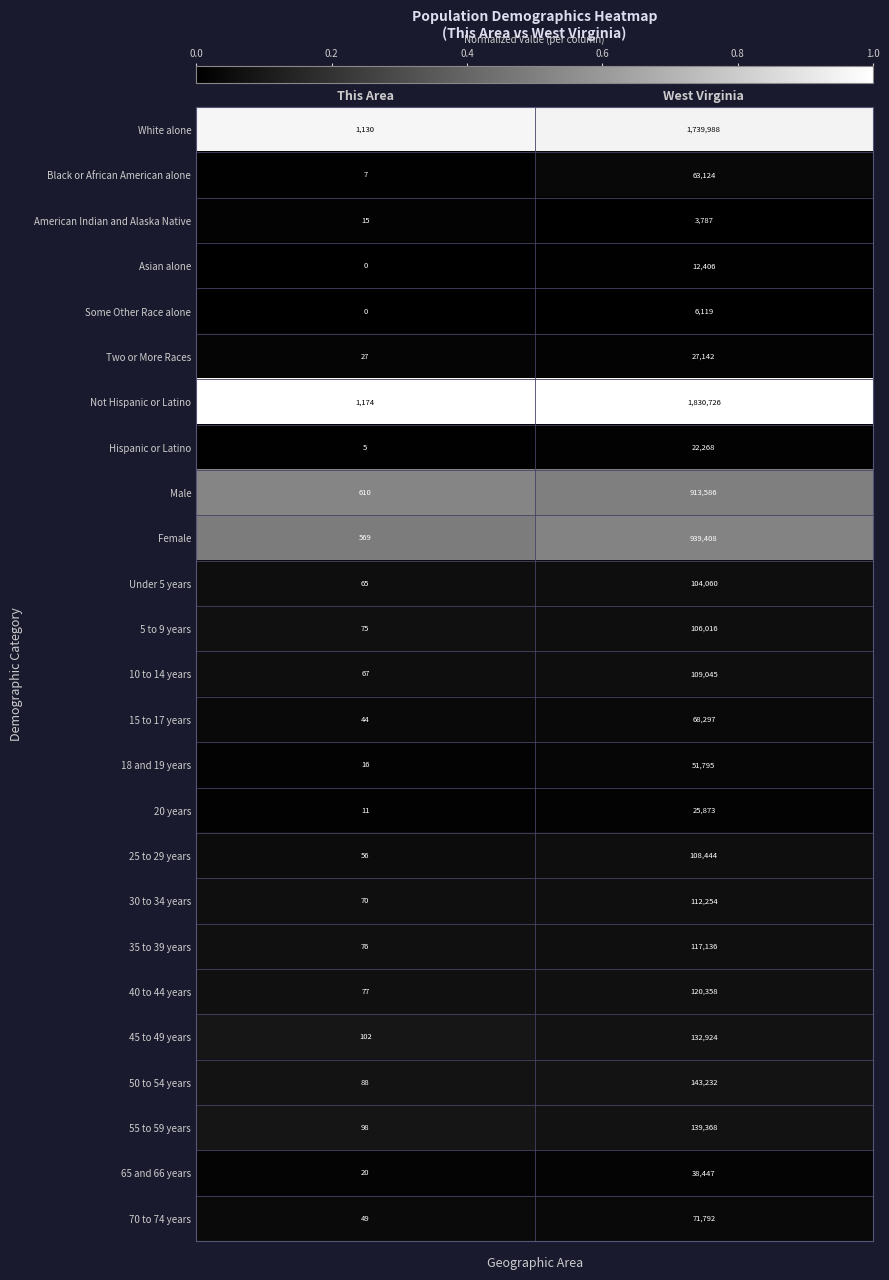

Which category has the highest value in the 30 to 34 years series?

West Virginia